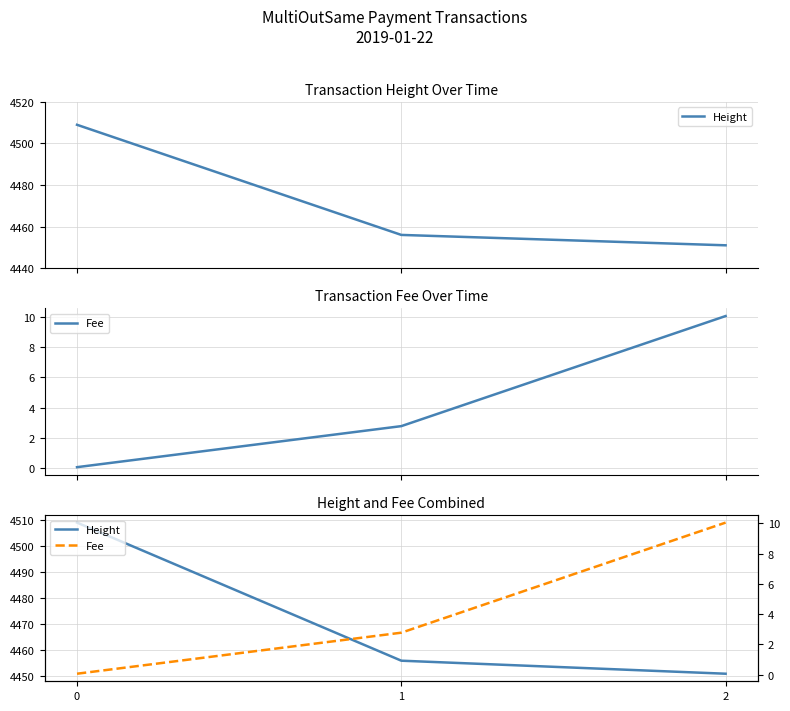

What is the average value of the Fee series?

4.3